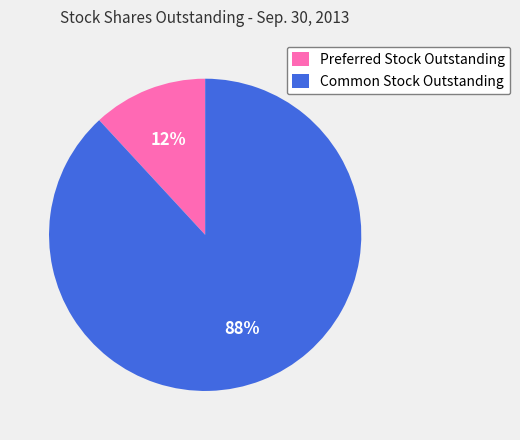

Is there any slice that represents more than half of the pie?

Yes